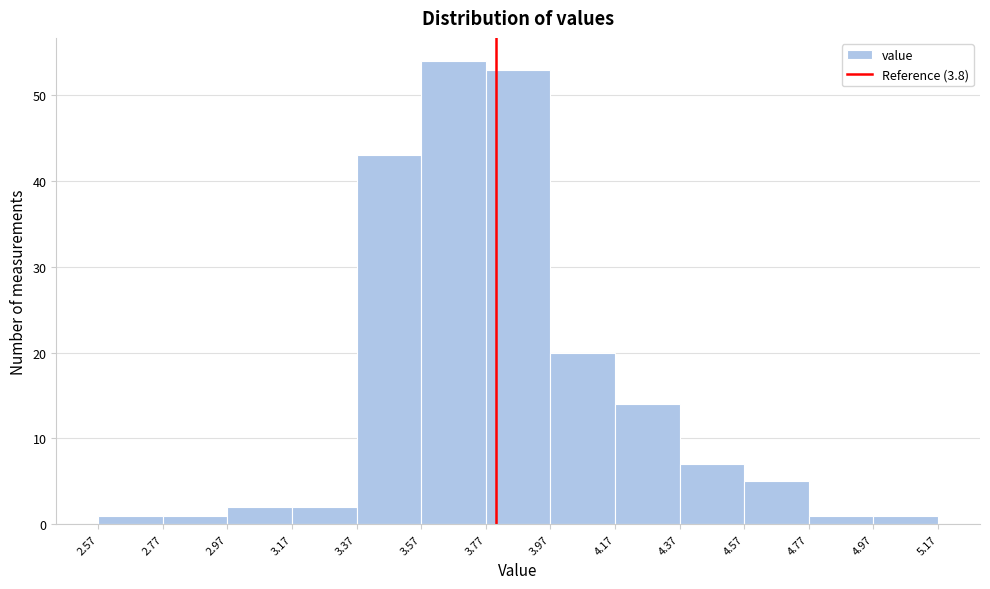

Reading left to right, list every bar in this chart as the range it spans on the x-axis followed by its height. The values are not printed on the chart, so give them approximately, as read against the axis.

2.57 to 2.77: 1
2.77 to 2.97: 1
2.97 to 3.17: 2
3.17 to 3.37: 2
3.37 to 3.57: 43
3.57 to 3.77: 54
3.77 to 3.97: 53
3.97 to 4.17: 20
4.17 to 4.37: 14
4.37 to 4.57: 7
4.57 to 4.77: 5
4.77 to 4.97: 1
4.97 to 5.17: 1